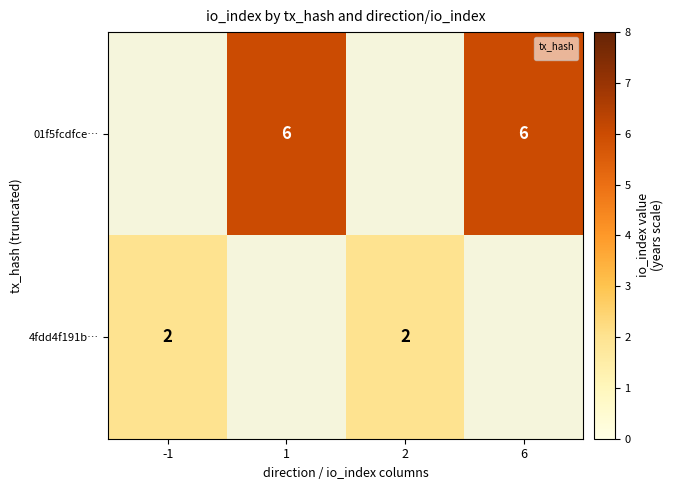

Is it true that 4fdd4f191b… equals 2 at 2?

True